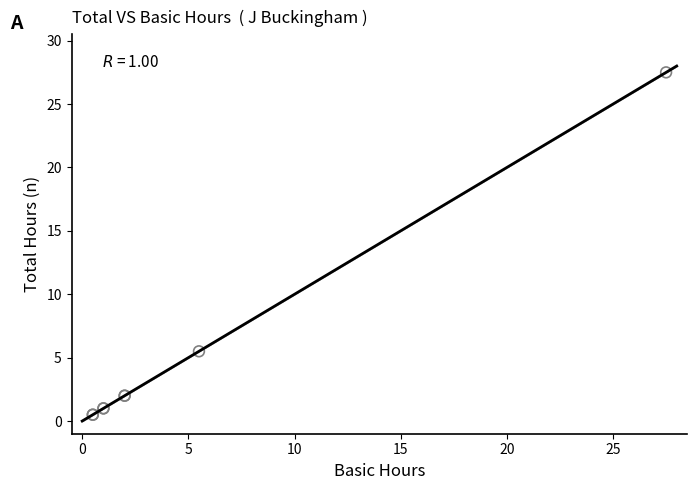

What Y value in the scatter plot is closest to 14?

5.5